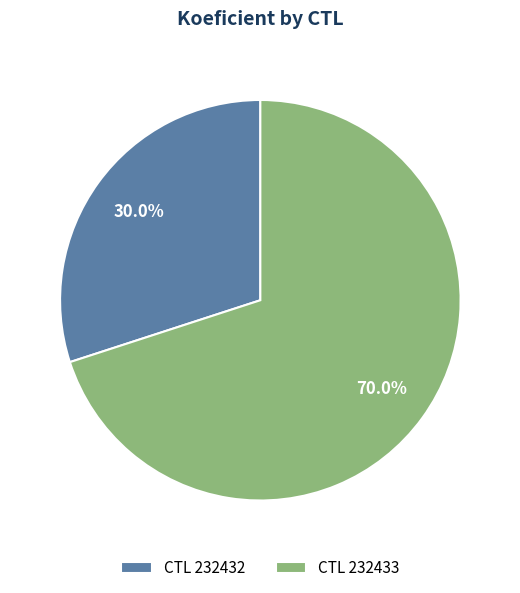

Rank the categories by value from highest to lowest.

CTL 232433, CTL 232432